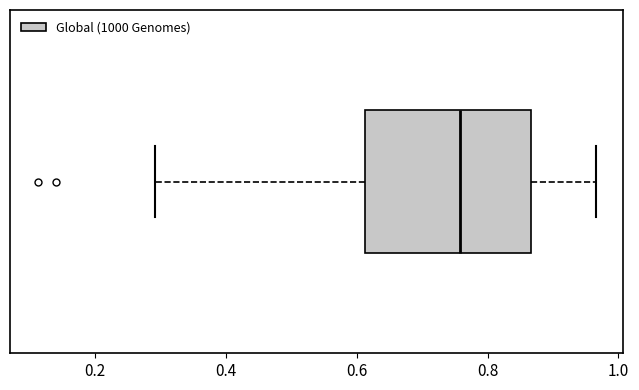

Read this box plot against the x-axis: the position of the median line, the range covered by the box, and the ends of both whiskers. The values are not printed on the chart, so give them approximately, as read against the axis.

median 0.76, box 0.62 to 0.86, whiskers 0.30 to 0.96